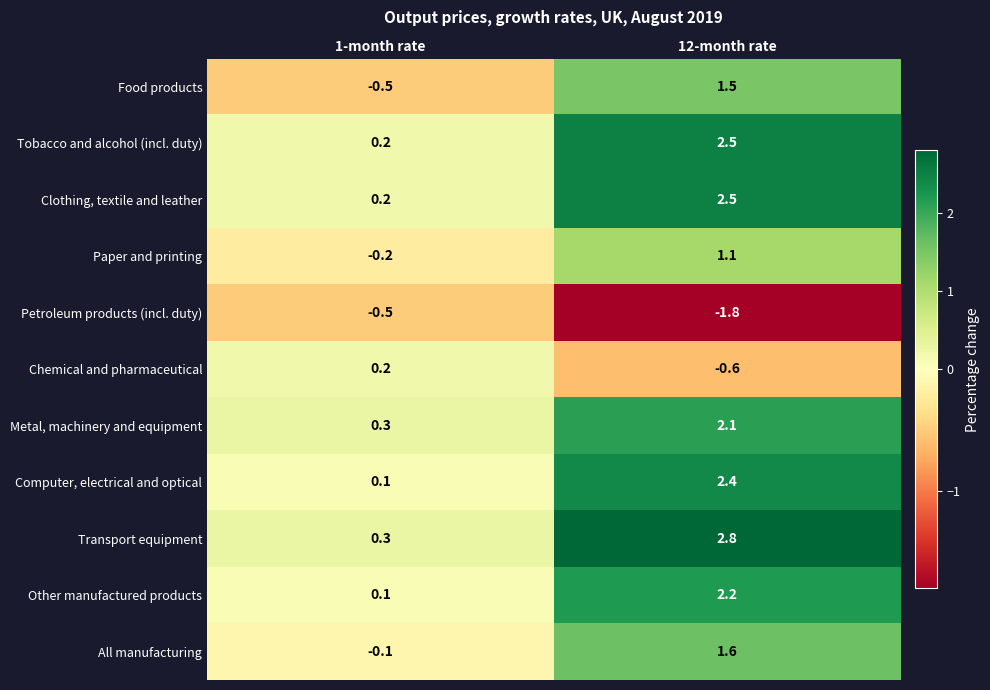

What is the smallest value displayed?

-1.8